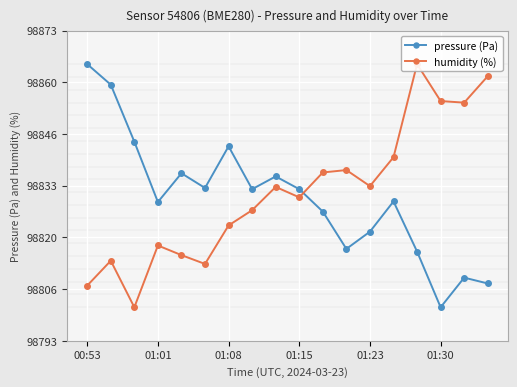

Which category has the lowest value in the pressure (Pa) series?

01:30